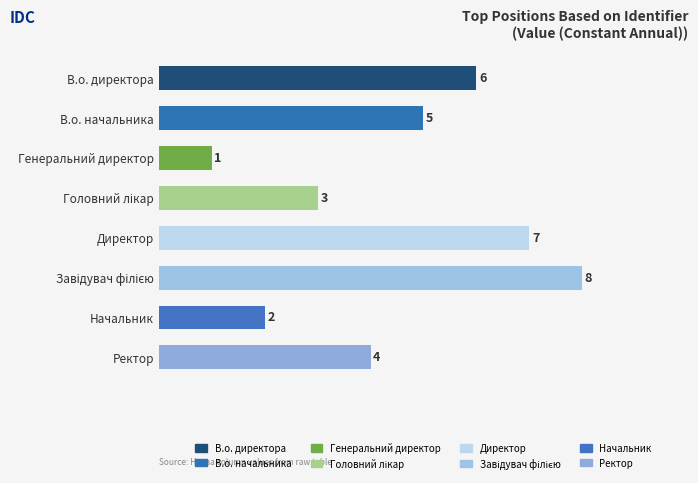

What is the change in value from Генеральний директор to Ректор?

+3